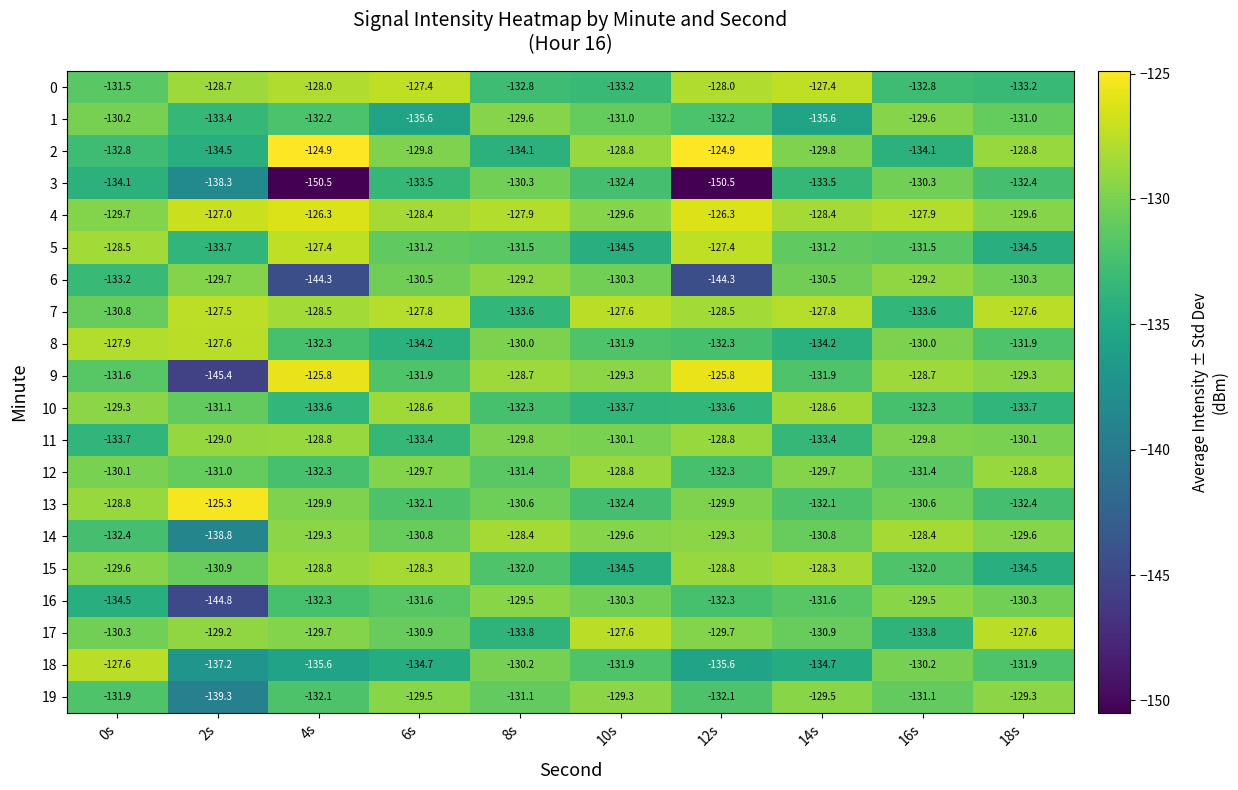

Which series changed the most between 4s and 10s?

3